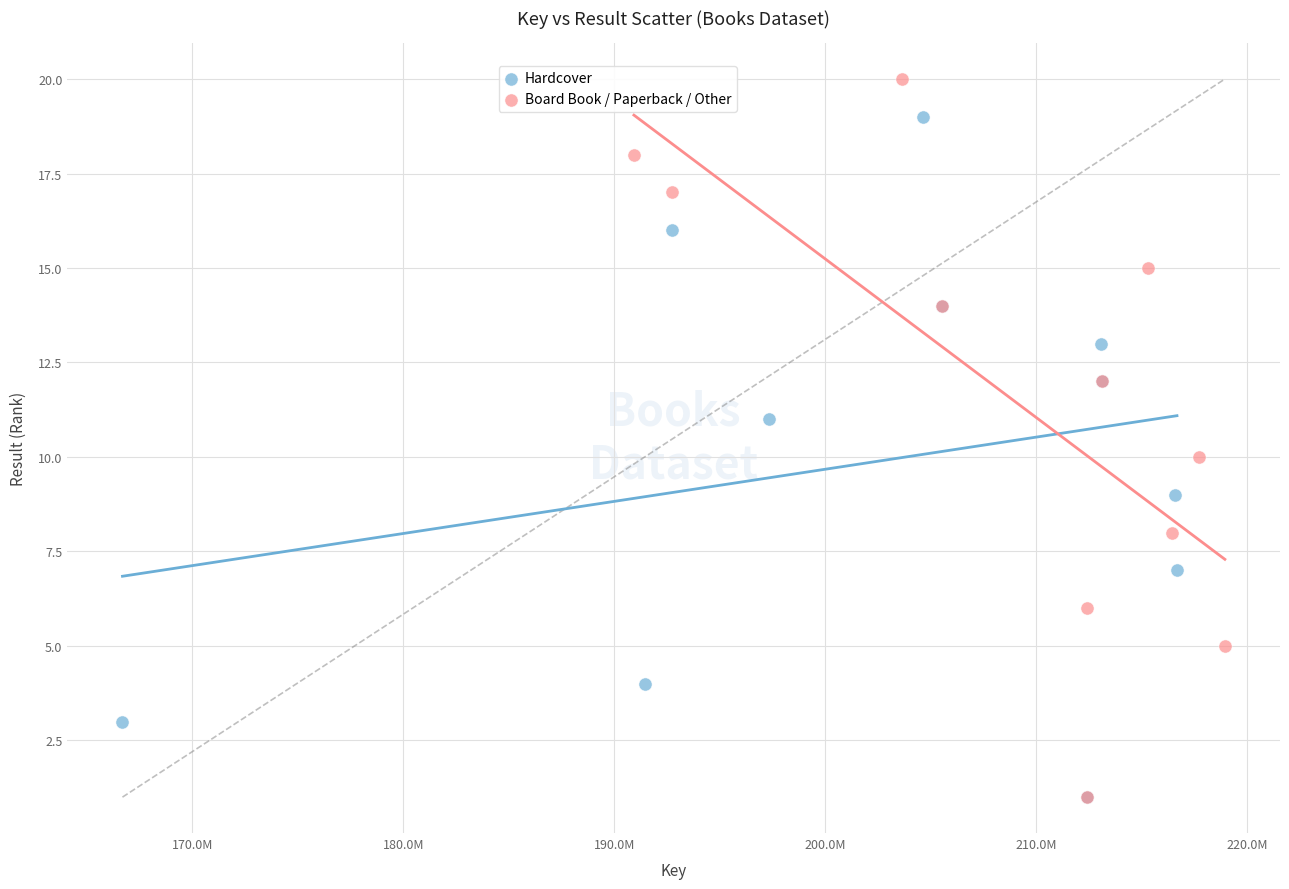

Which series contains the highest Y value?

Board Book / Paperback / Other